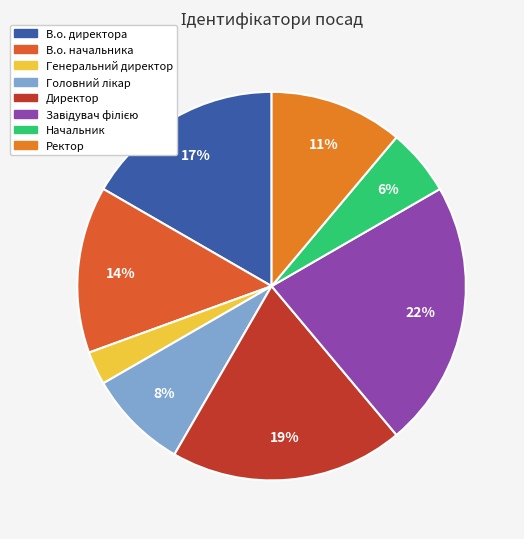

Which category has the smallest portion of the pie?

Генеральний директор